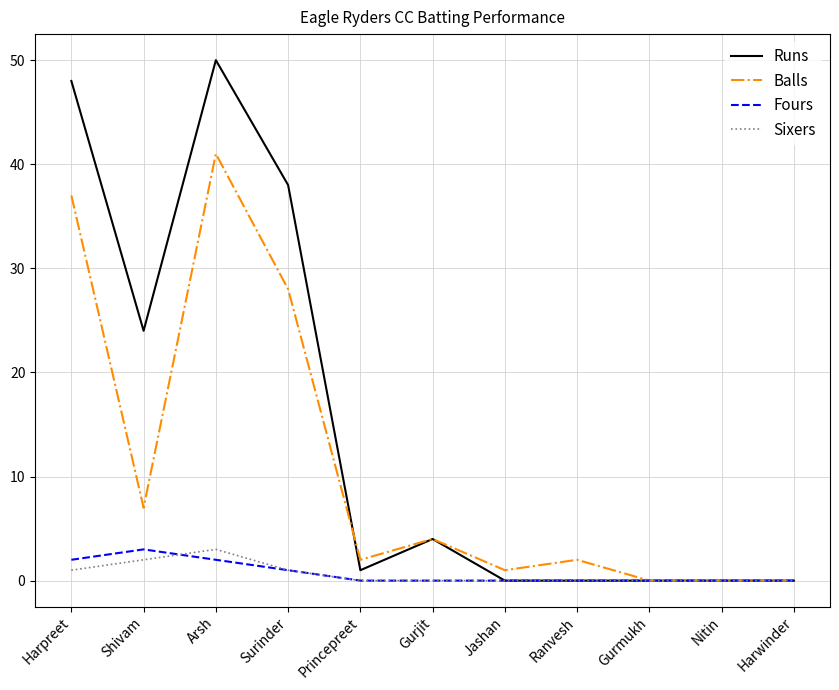

Where do Runs and Balls first cross each other?

Surinder and Princepreet